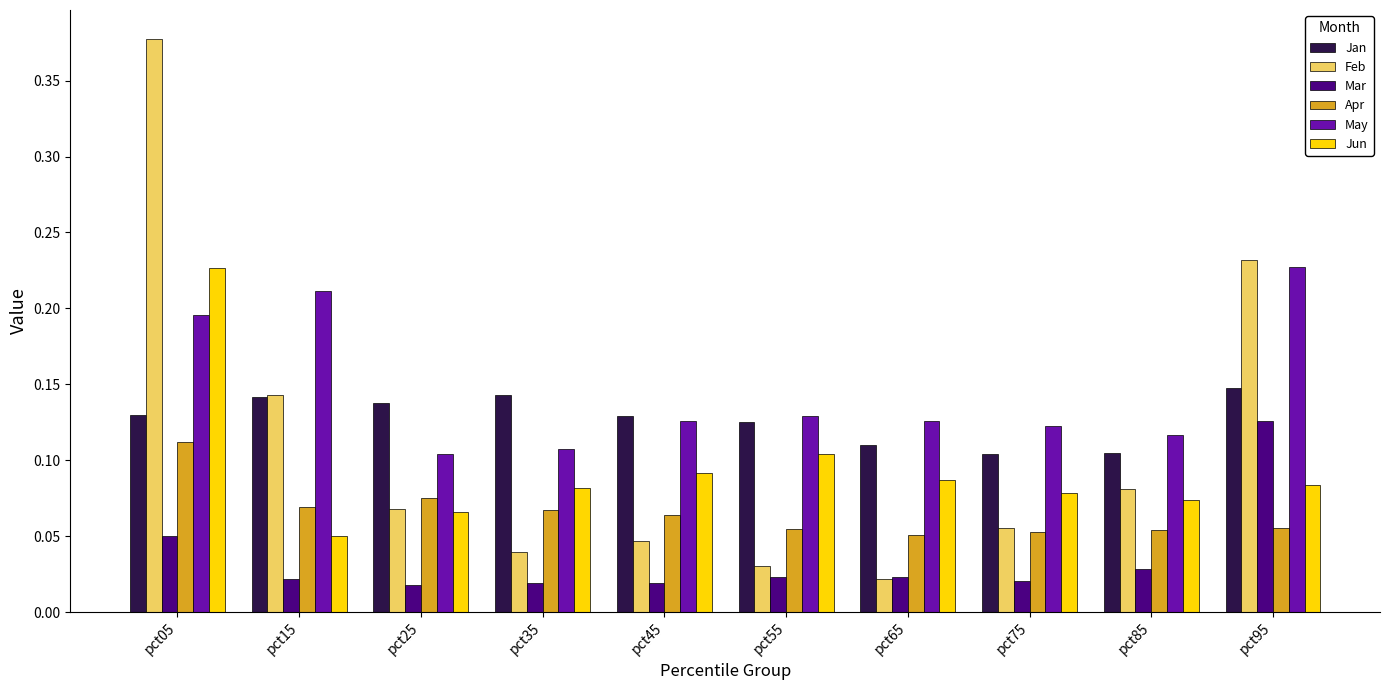

Which series has the largest range (max minus min)?

Feb